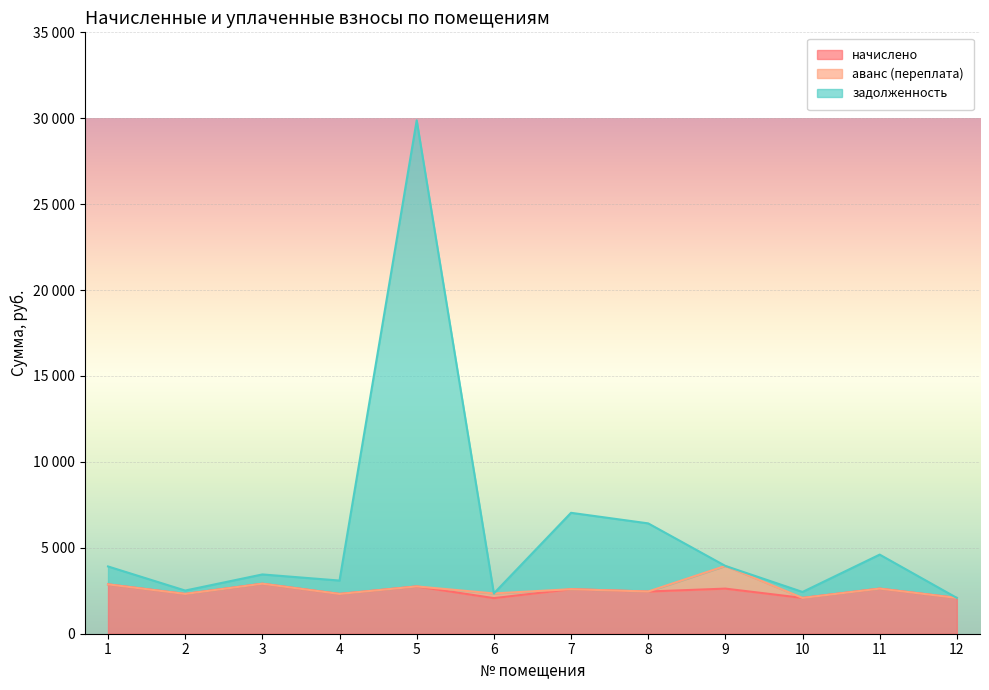

Where does the задолженность series first go above 3914?

1